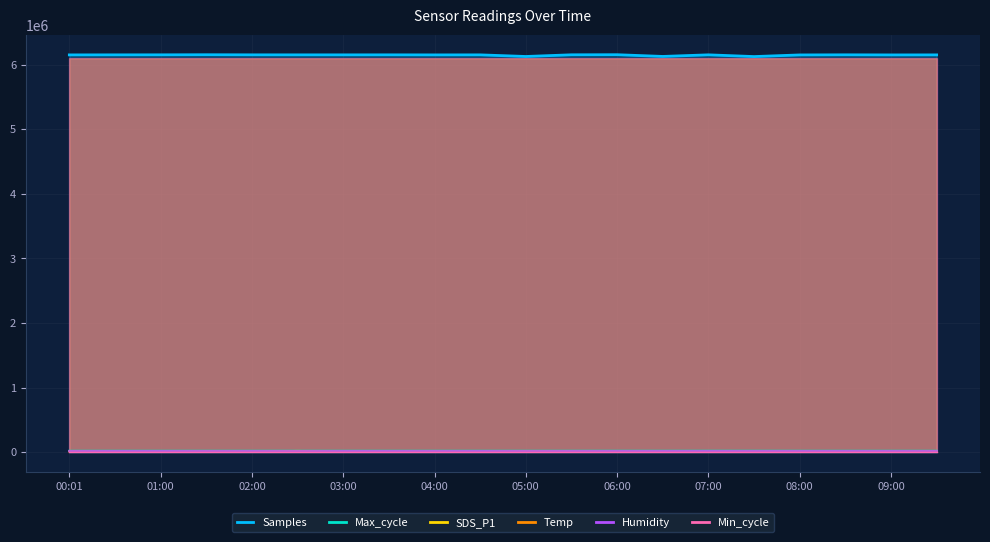

At how many categories does at least one series exceed 452981?

20